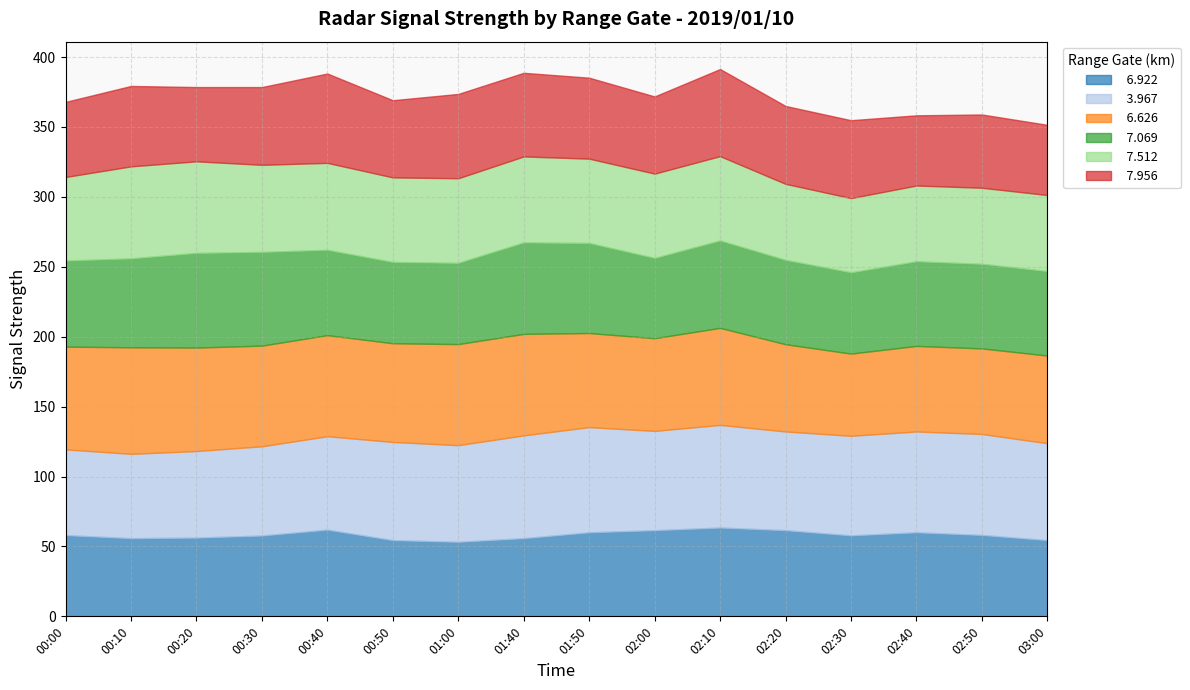

Is it true that   7.069 equals 58.1 at 00:50?

True